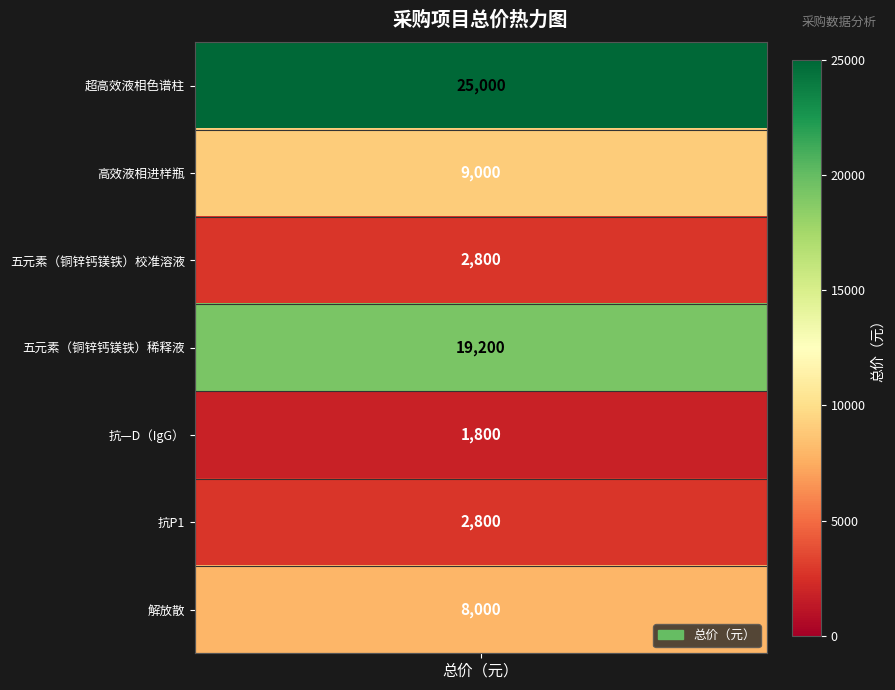

How many data points are above 8000?

3